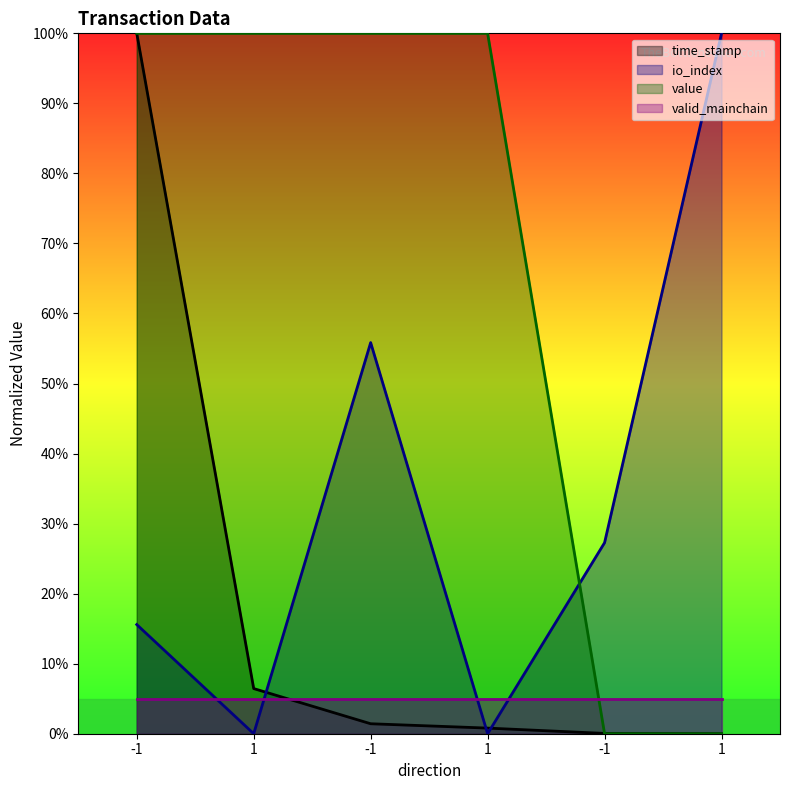

The time_stamp series shows 168.9 at -1. True or false?

False